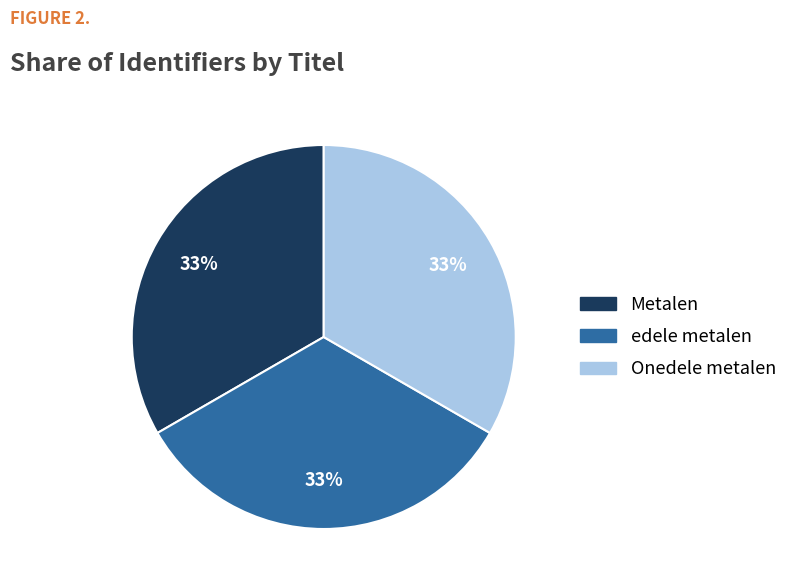

Does Metalen represent more than half of the total?

No